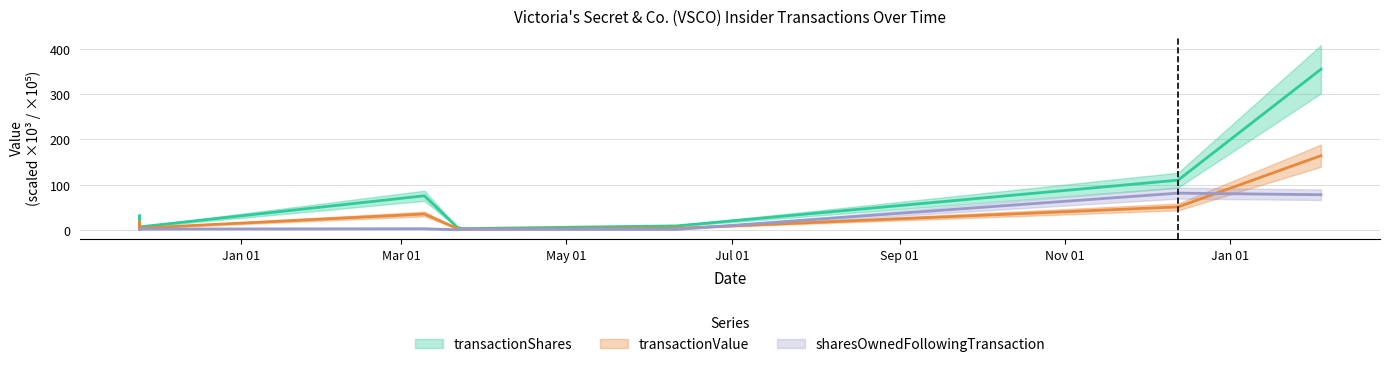

What is the greatest value displayed?

355.4